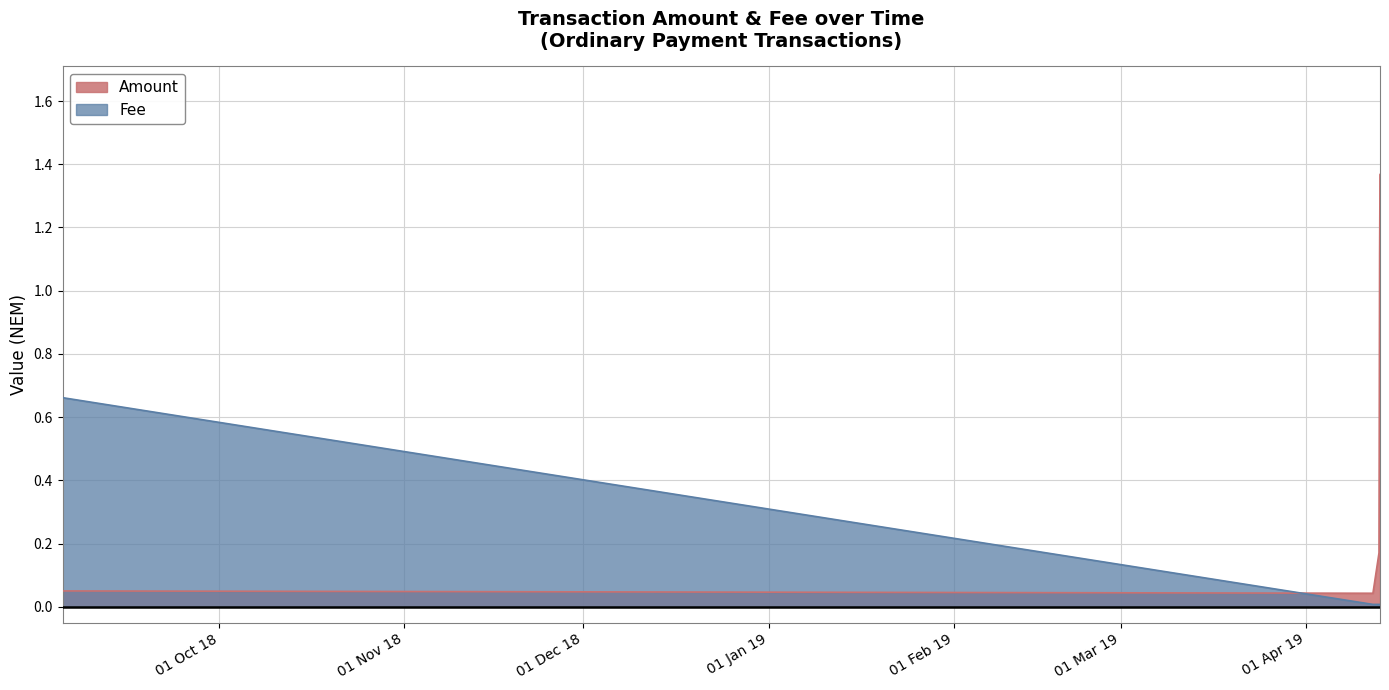

What is the spread (max minus min) of values at 2018-09-04 19:12:26?

0.6